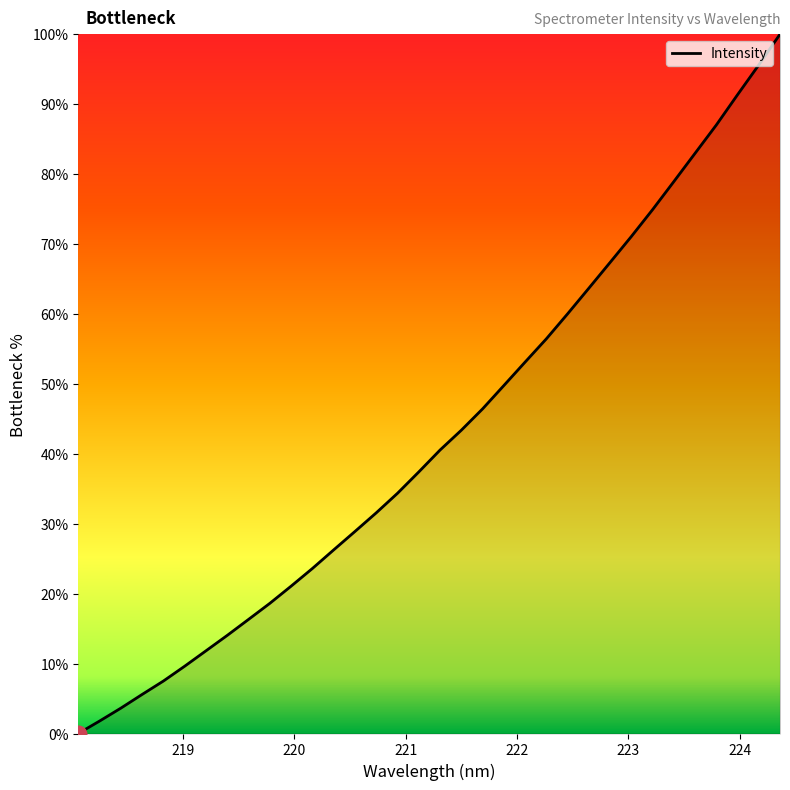

How many series are shown in this chart?

1